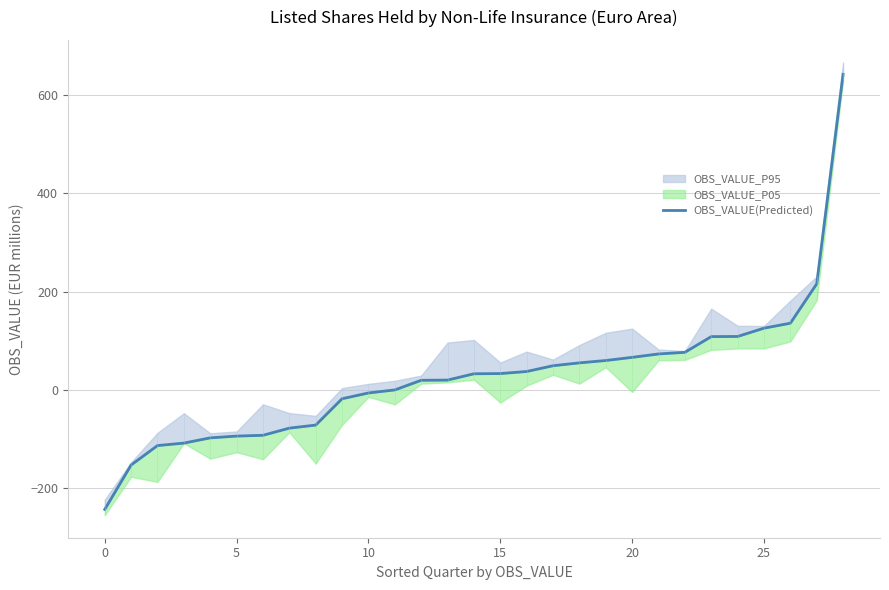

What is the change in value from 24 to 26?

+27.0